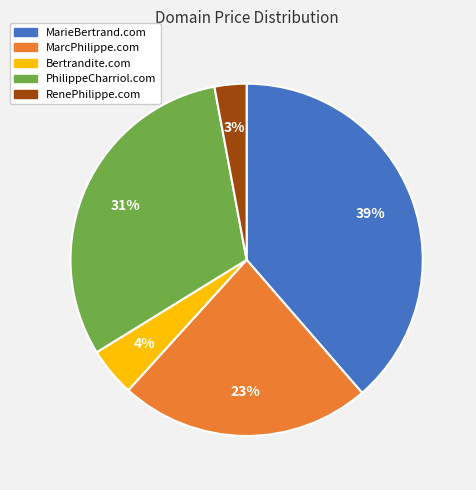

To the nearest percent, what is the difference between the PhilippeCharriol.com and RenePhilippe.com slice percentages?

28%